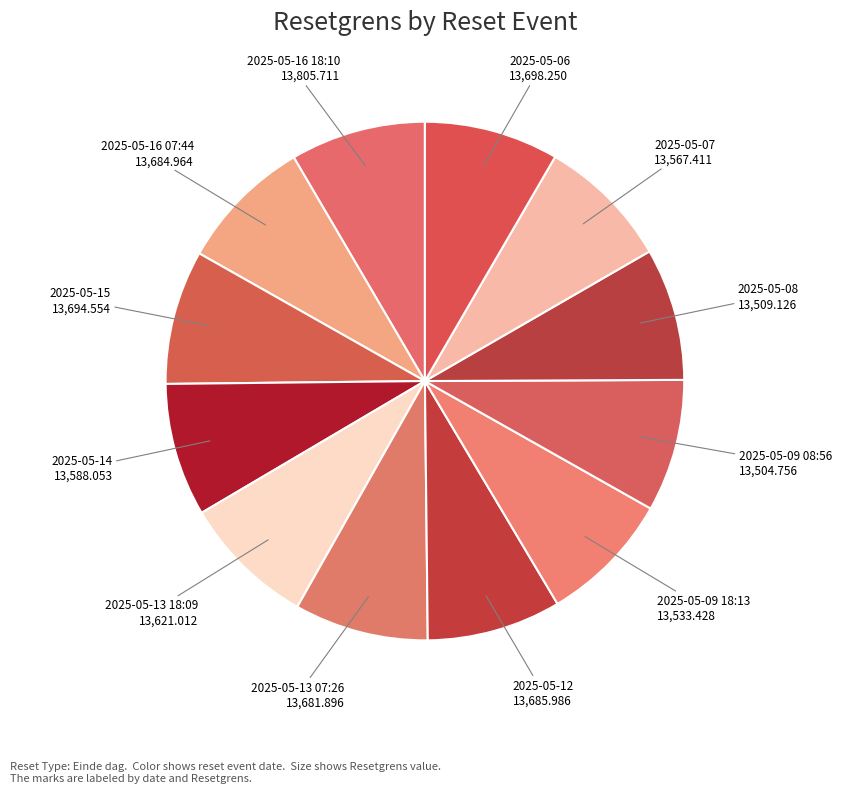

True or false: 2025-05-07 accounts for 8% of the total.

True